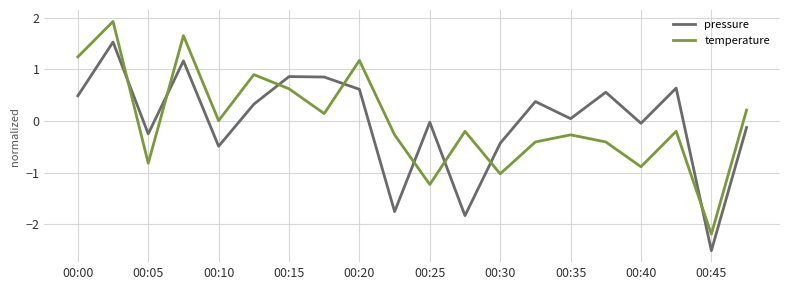

After their last crossing, which series has the higher values: pressure or temperature?

temperature